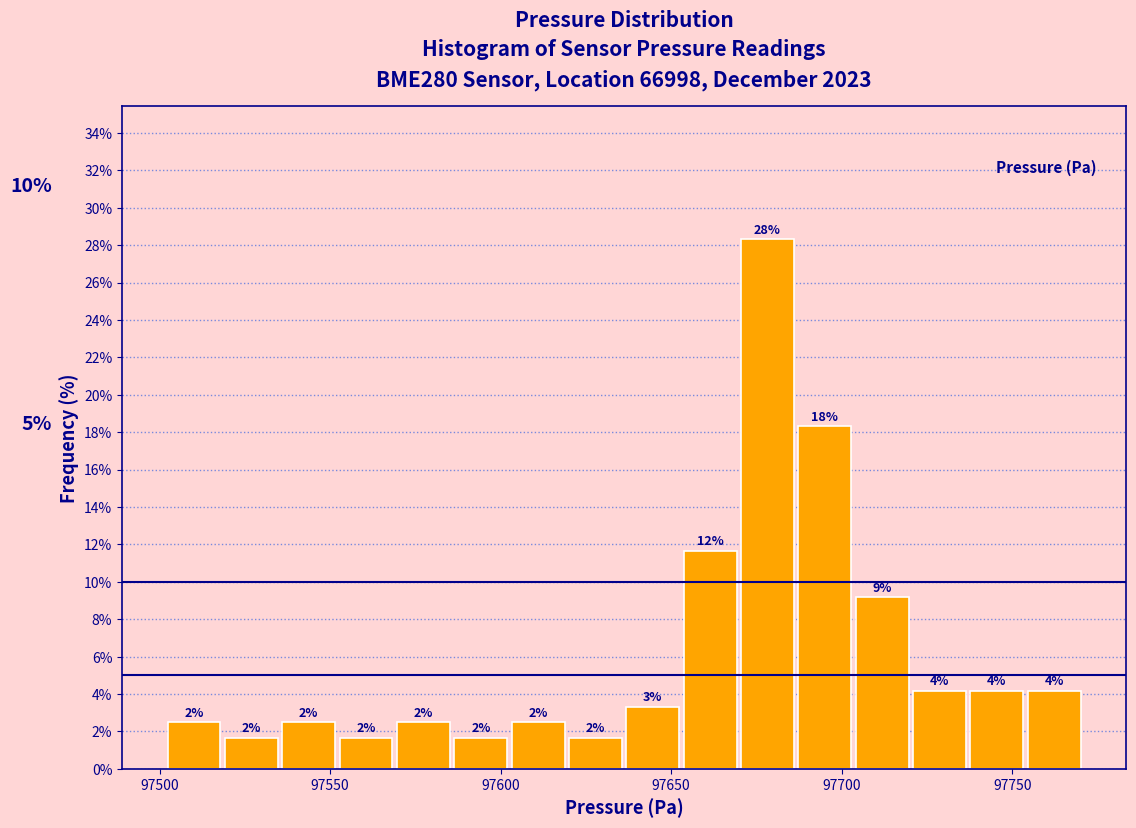

Read against the x-axis, roughly where is the centre of the tallest bar?

97680